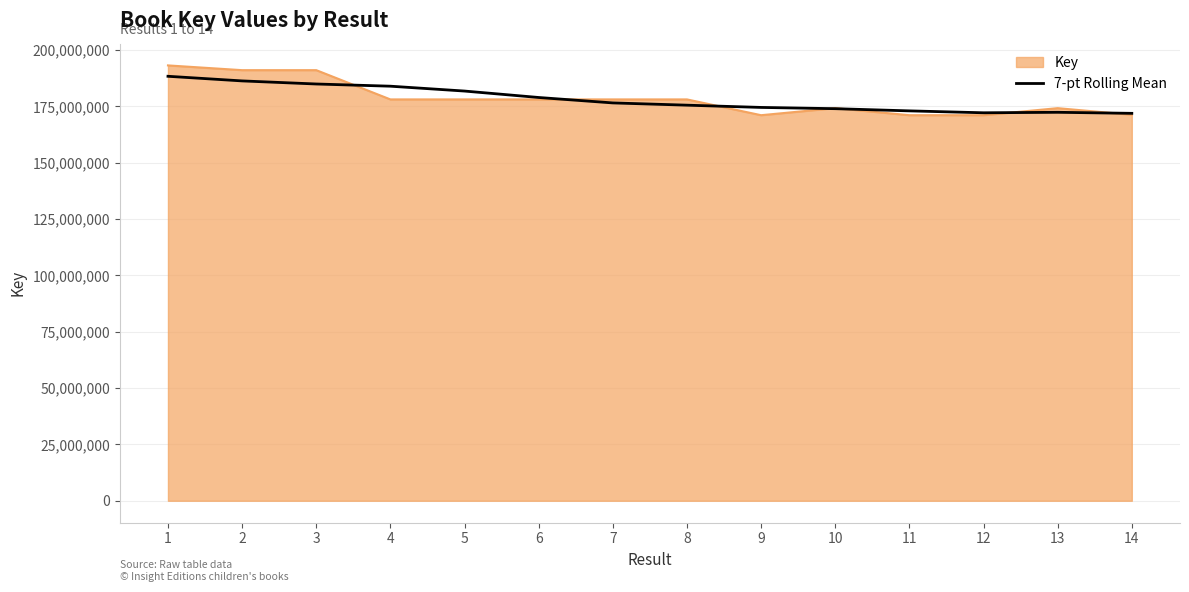

What is the minimum value shown in the chart?

171126516.0